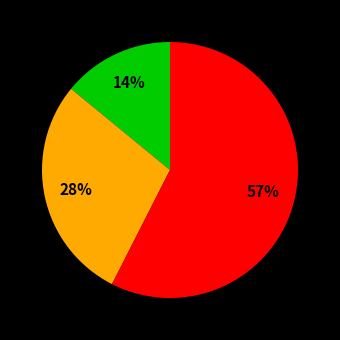

Is there any slice that represents more than half of the pie?

Yes